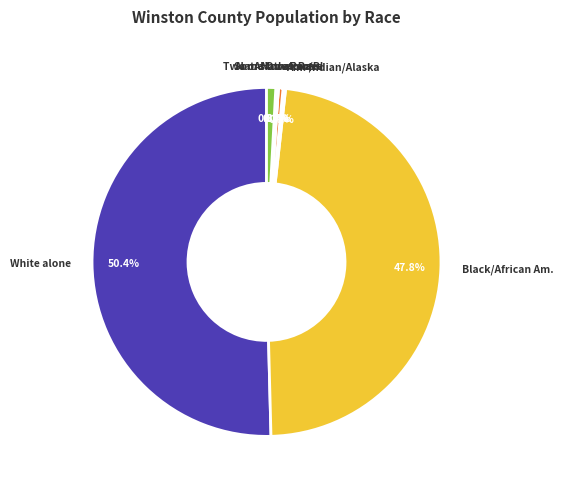

How many segments does this pie chart have?

7